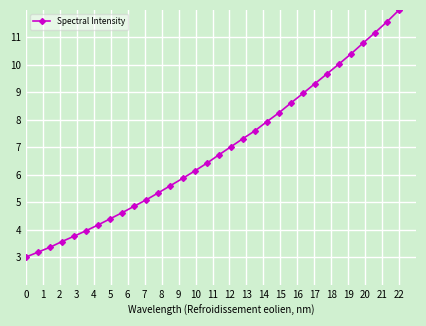

What is the difference between the maximum and minimum values?

9.0